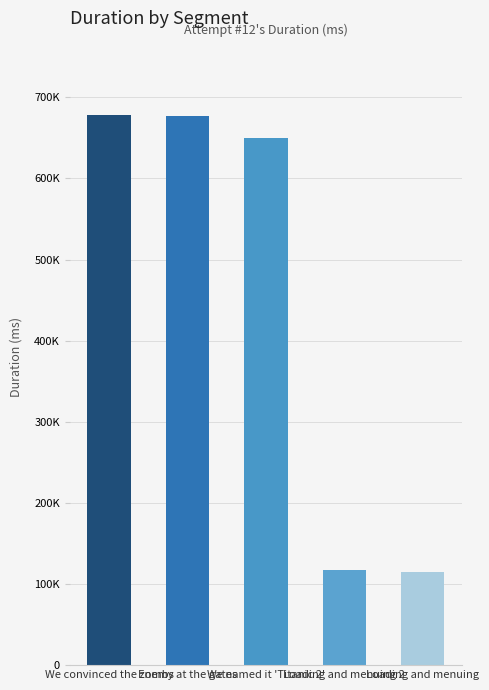

Reading left to right, what are all the values shown in this chart?

We convinced the zombs=678143	Enemy at the gates=677061	We named it 'Titanic 2'=649200	Loading and menuing 2=116979	Loading and menuing=115274